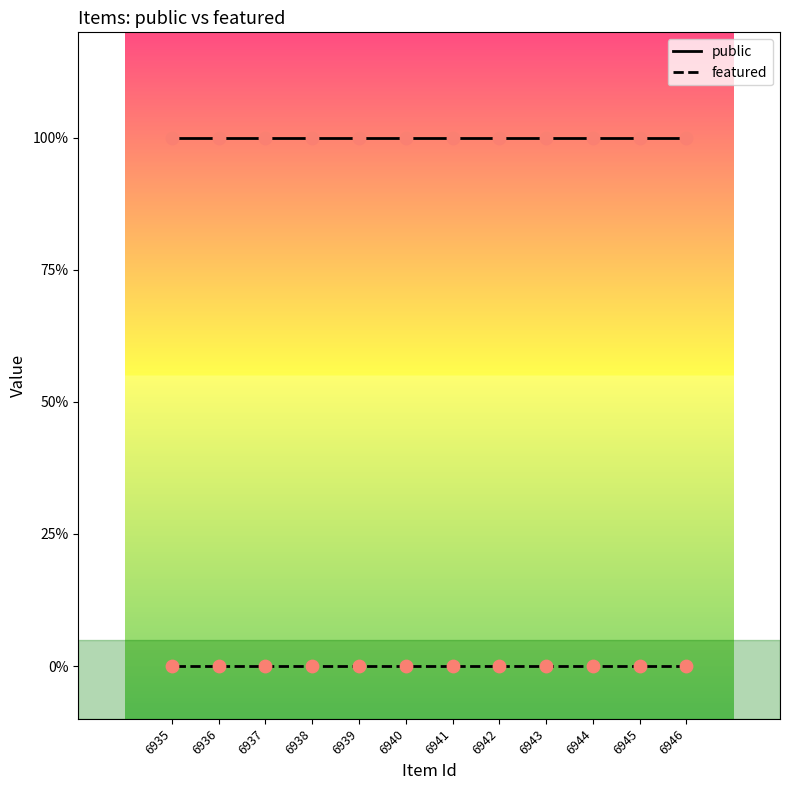

Is the value of featured at 6944 greater than the value of public at 6942?

No